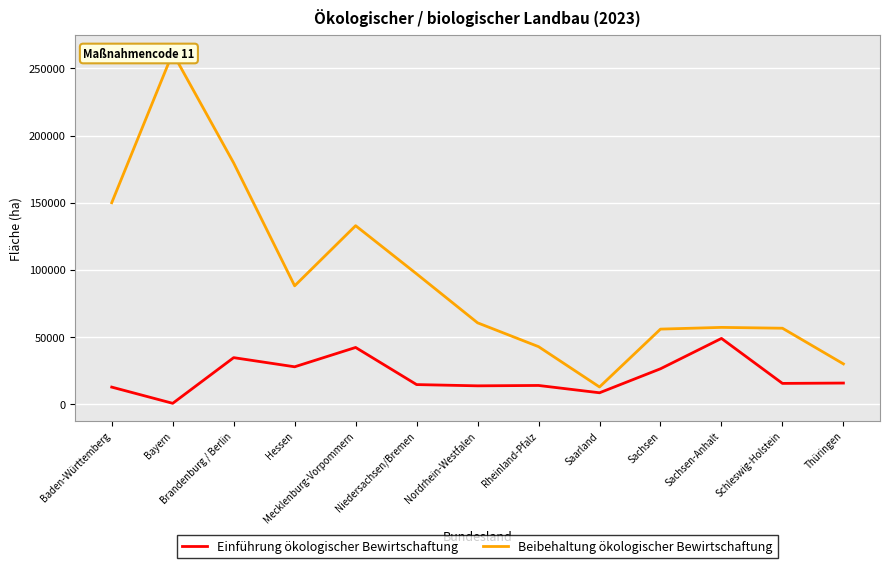

What are all the series names shown in the legend?

Einführung ökologischer Bewirtschaftung, Beibehaltung ökologischer Bewirtschaftung